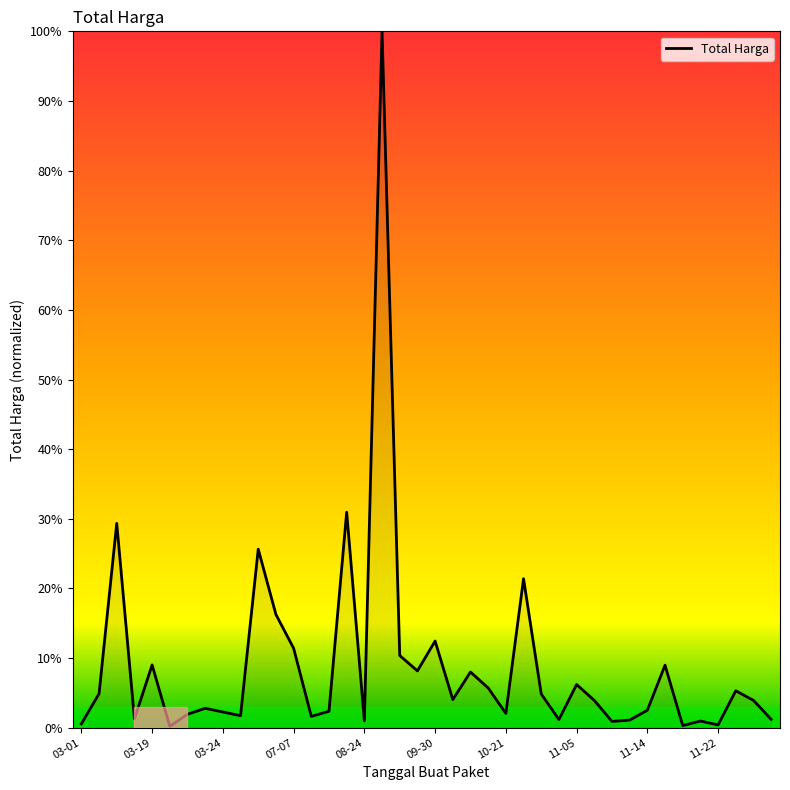

What is the difference between the maximum and minimum values?

99.8